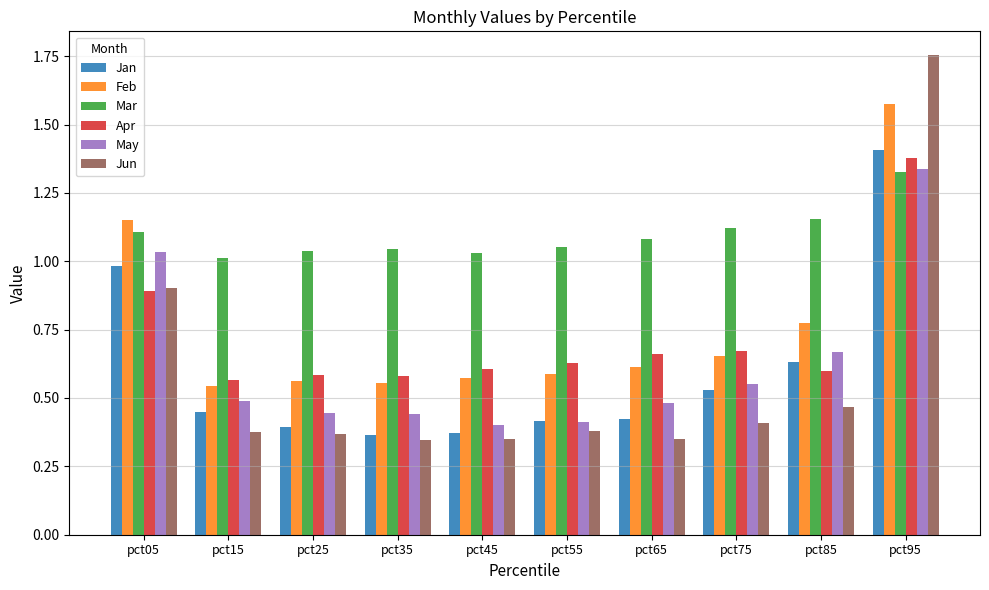

What is the sum of all Feb values?

7.6